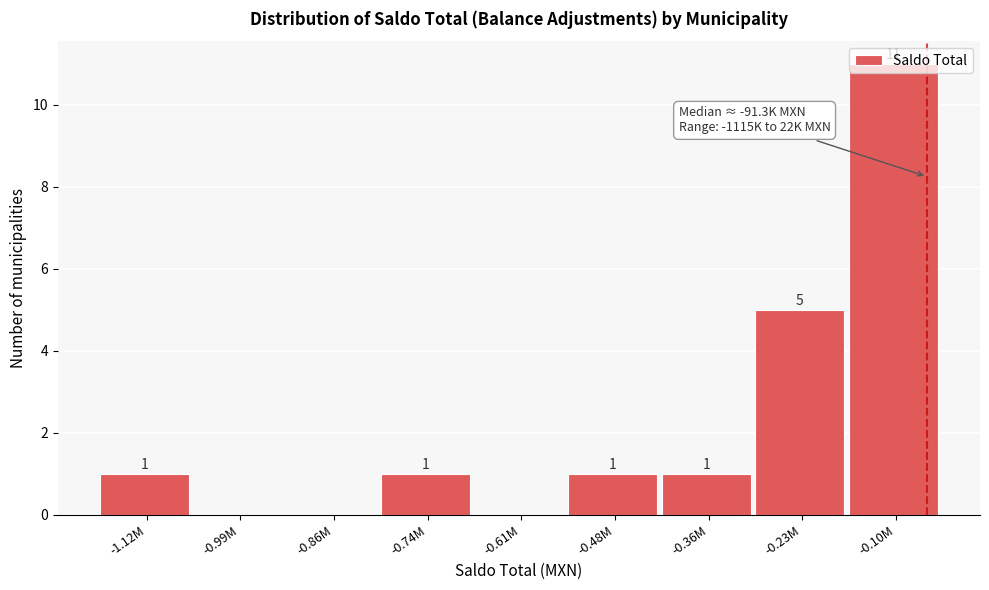

What is the greatest value displayed?

11